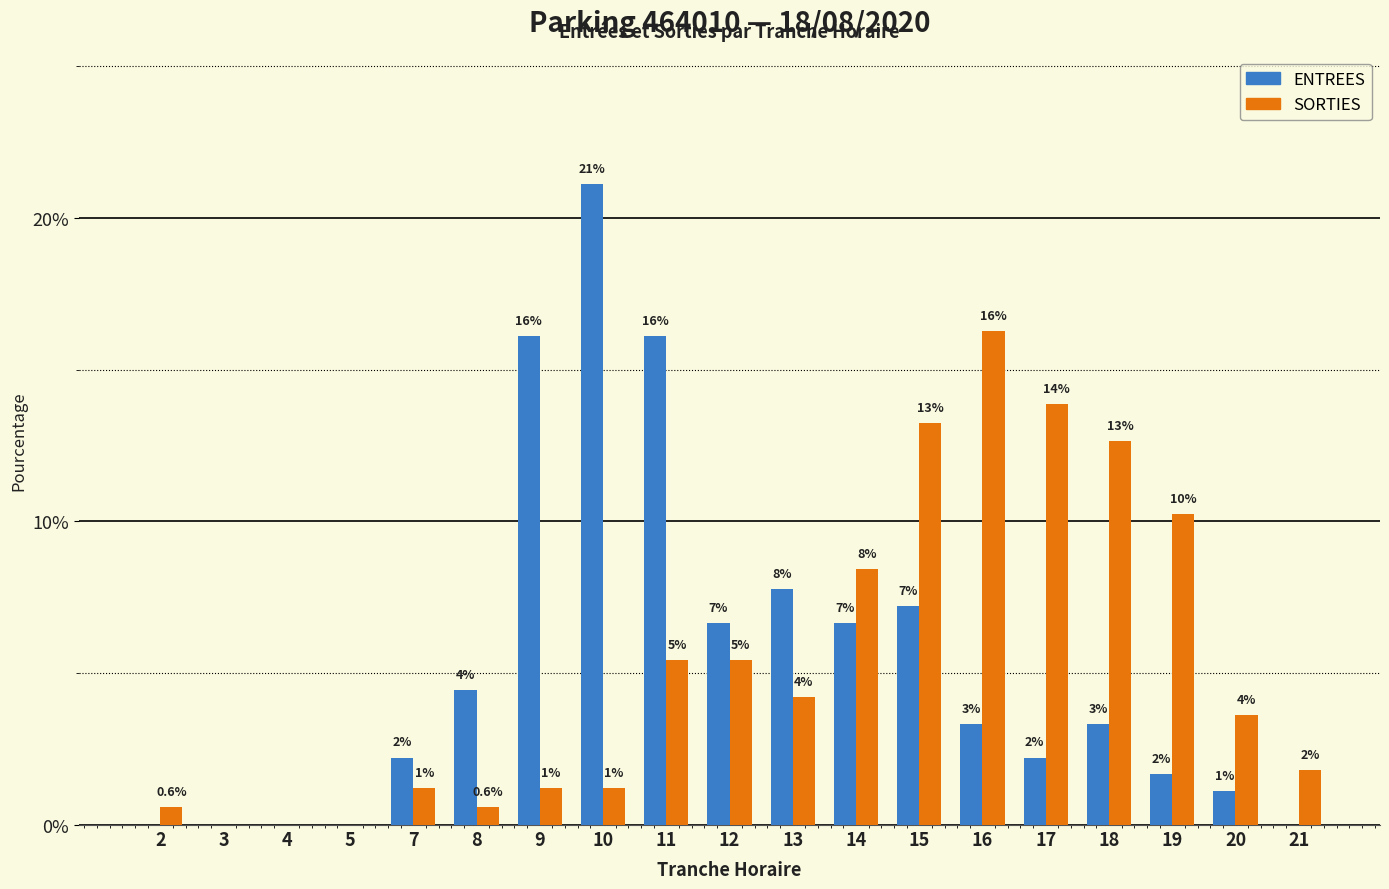

At which category does the chart reach its minimum across all series?

2